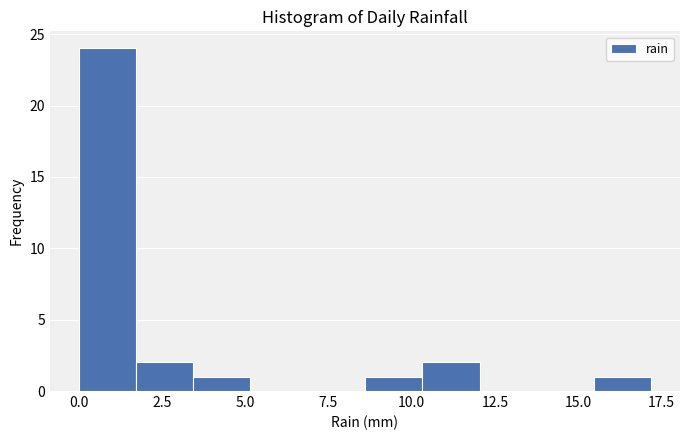

Around what value on the x-axis is the tallest bar? Give the approximate position of its centre, as read against the axis.

1.0